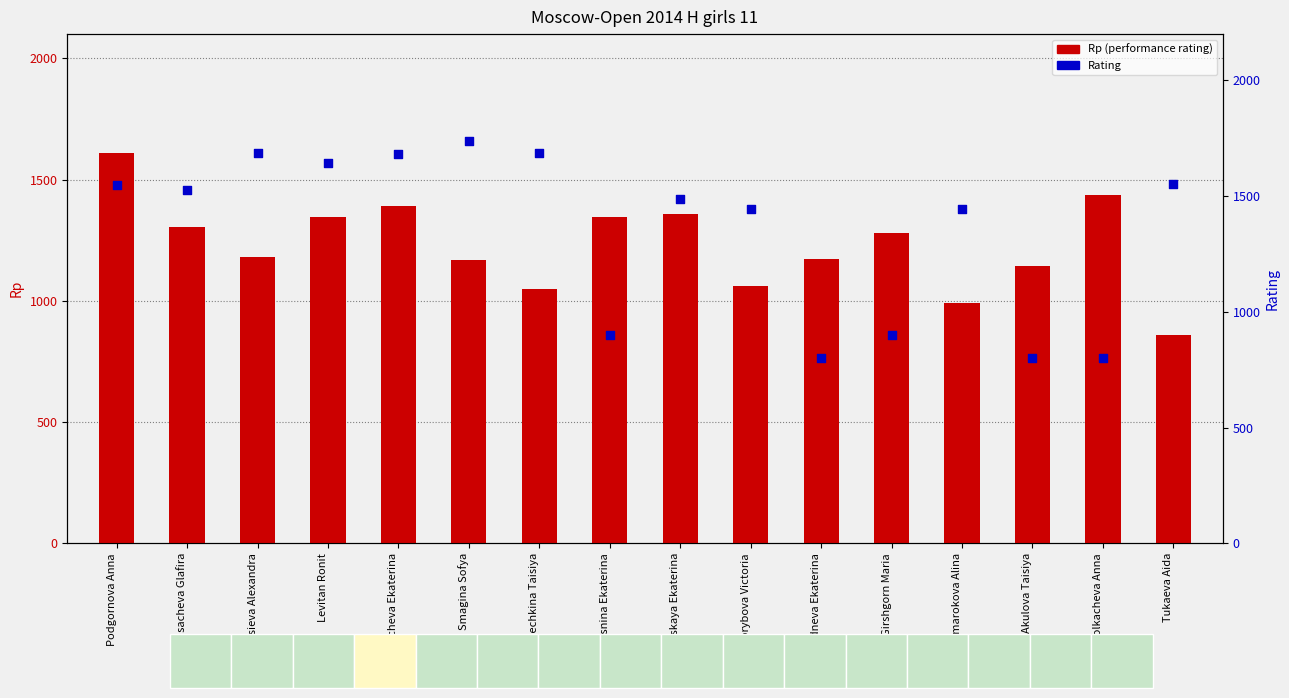

Which series reaches the minimum Y coordinate?

Rating